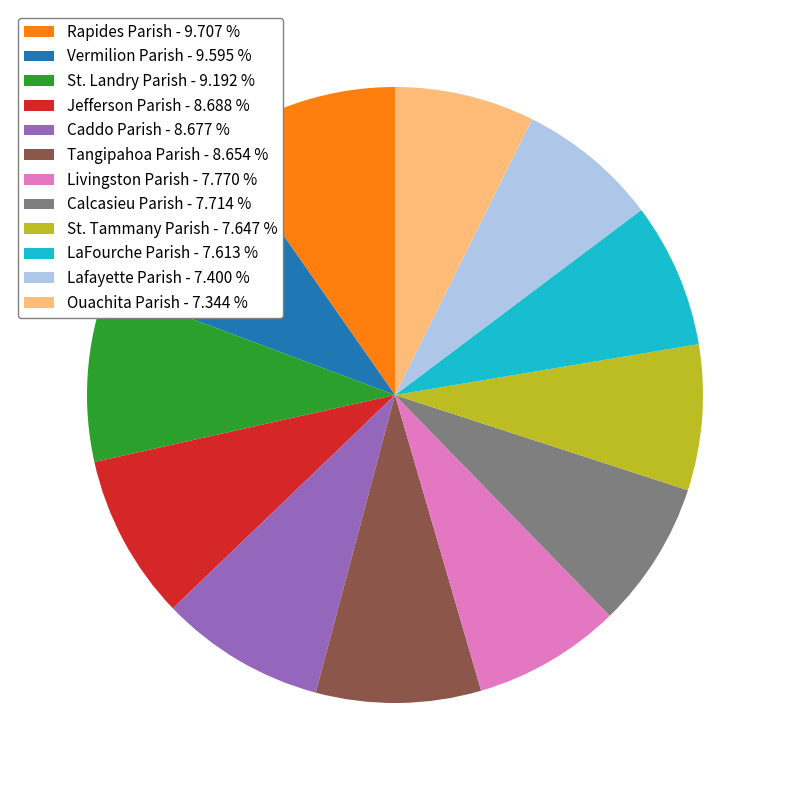

Is there a majority slice in this chart?

No